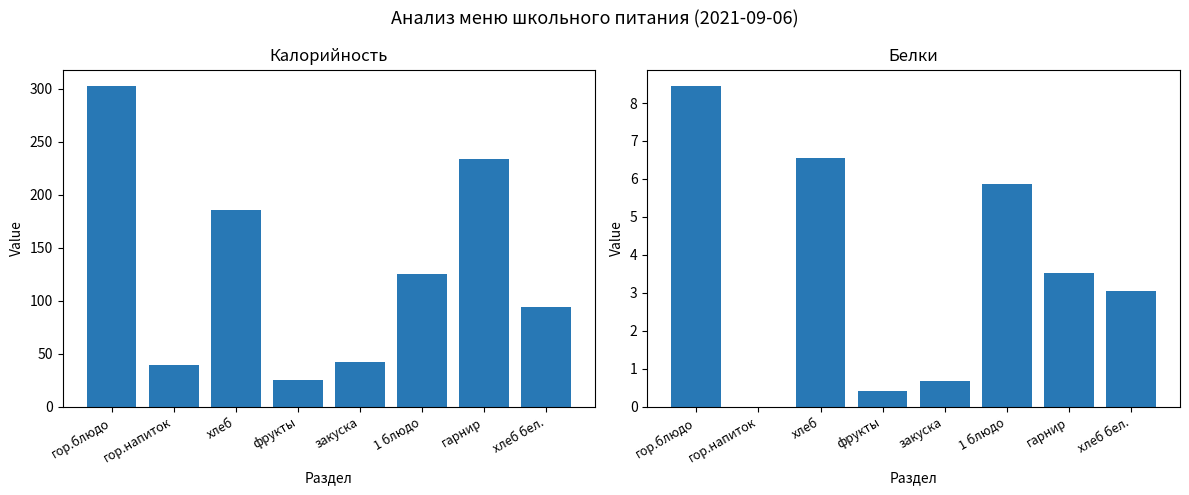

At which label does Калорийность first exceed 125?

гор.блюдо